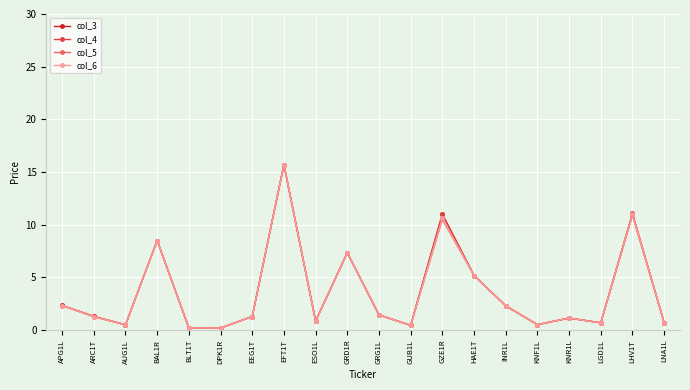

At how many categories does at least one series exceed 9?

3